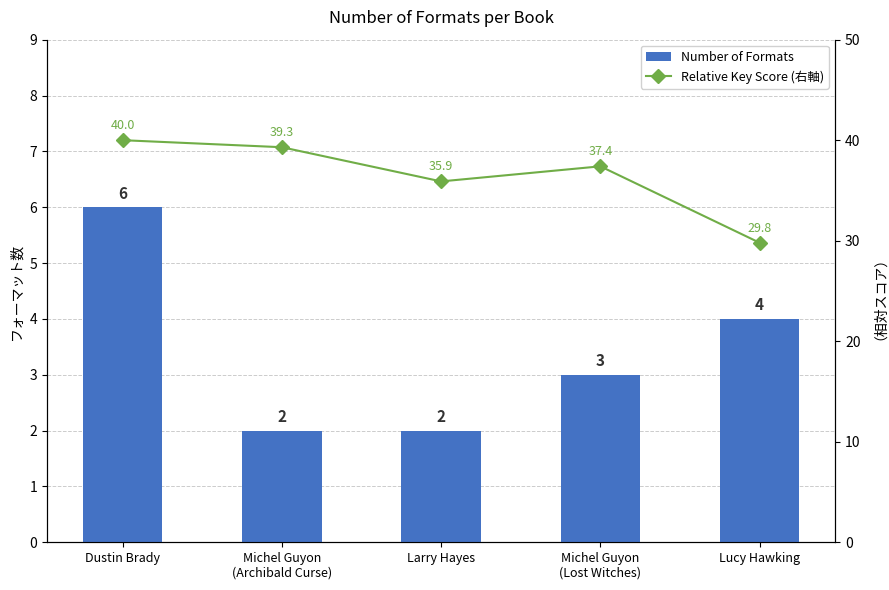

Which category has the lowest value in the Number of Formats series?

Michel Guyon
(Archibald Curse)